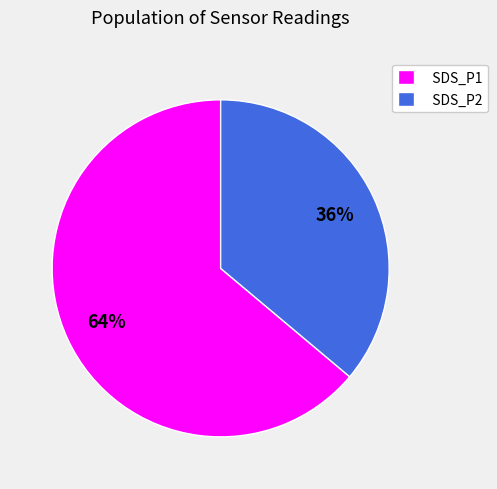

What percentage is the SDS_P2 slice, to the nearest percent?

36%